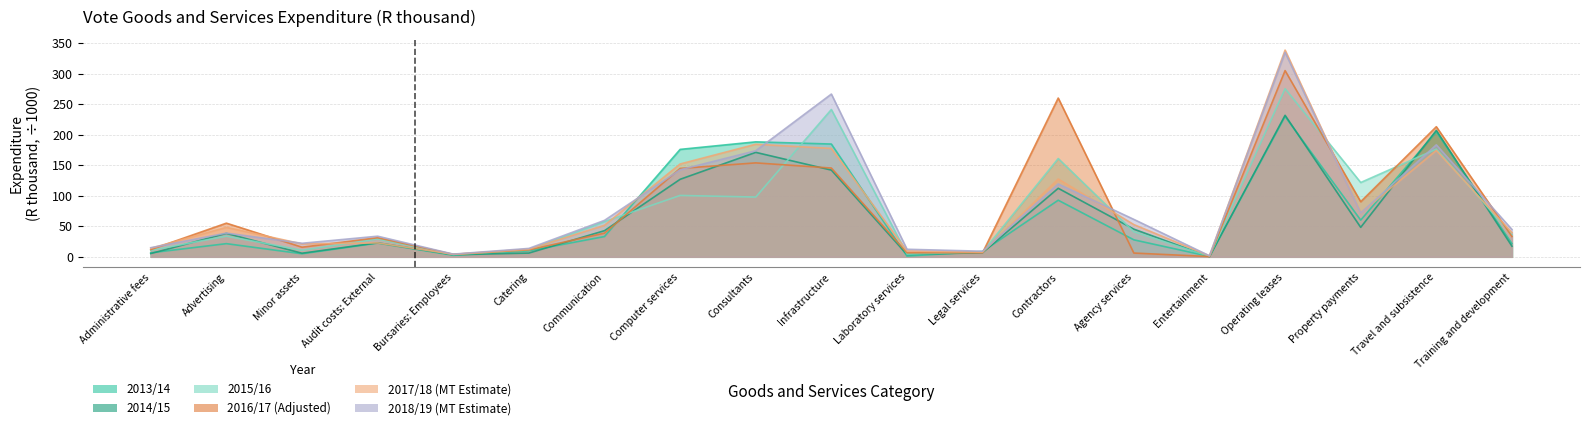

The 2014/15 series shows 38.4 at Advertising. True or false?

True